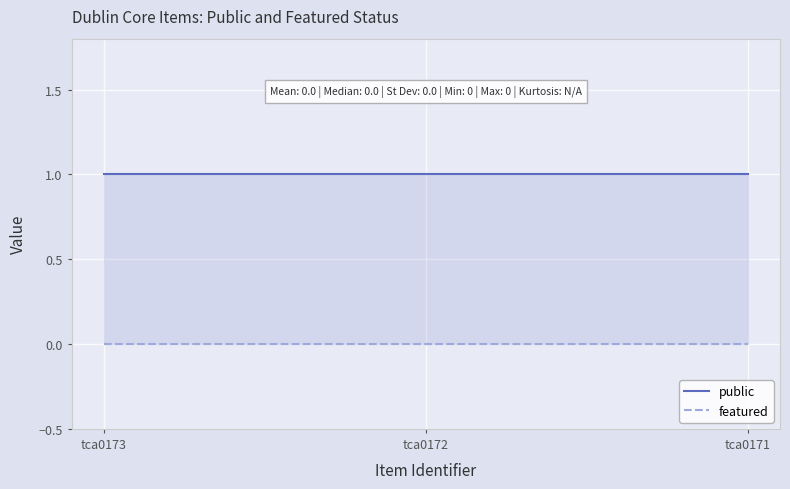

At which label is featured closest to 0?

tca0173